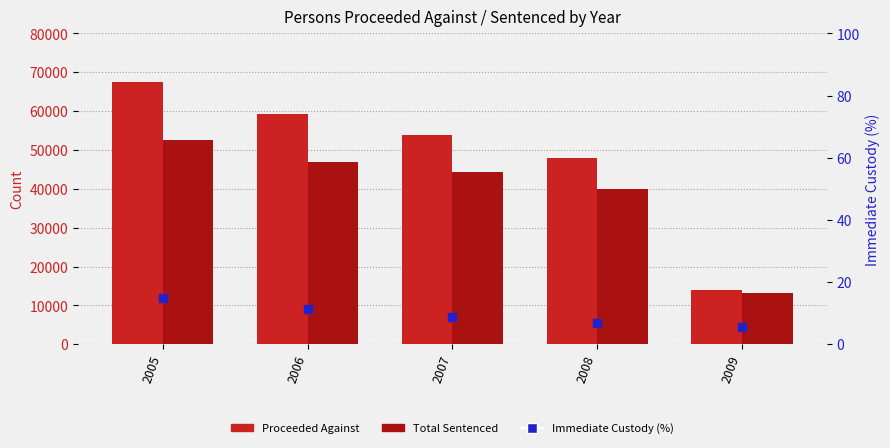

At how many categories does at least one series exceed 60788?

1